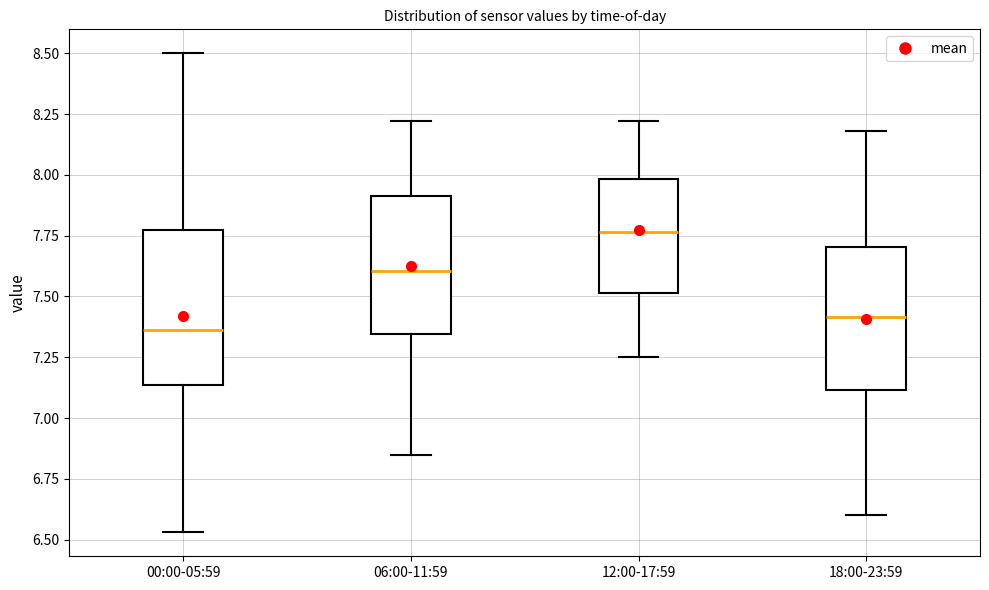

Reading left to right, transcribe this box plot: for each box, give where its median line is, the range the box spans, and where its two whiskers end, as read against the y-axis. The values are not printed on the chart, so give them approximately, as read against the axis.

00:00-05:59: median 7.35, box 7.15 to 7.75, whiskers 6.55 to 8.50
06:00-11:59: median 7.60, box 7.35 to 7.90, whiskers 6.85 to 8.20
12:00-17:59: median 7.75, box 7.50 to 8.00, whiskers 7.25 to 8.20
18:00-23:59: median 7.40, box 7.10 to 7.70, whiskers 6.60 to 8.20